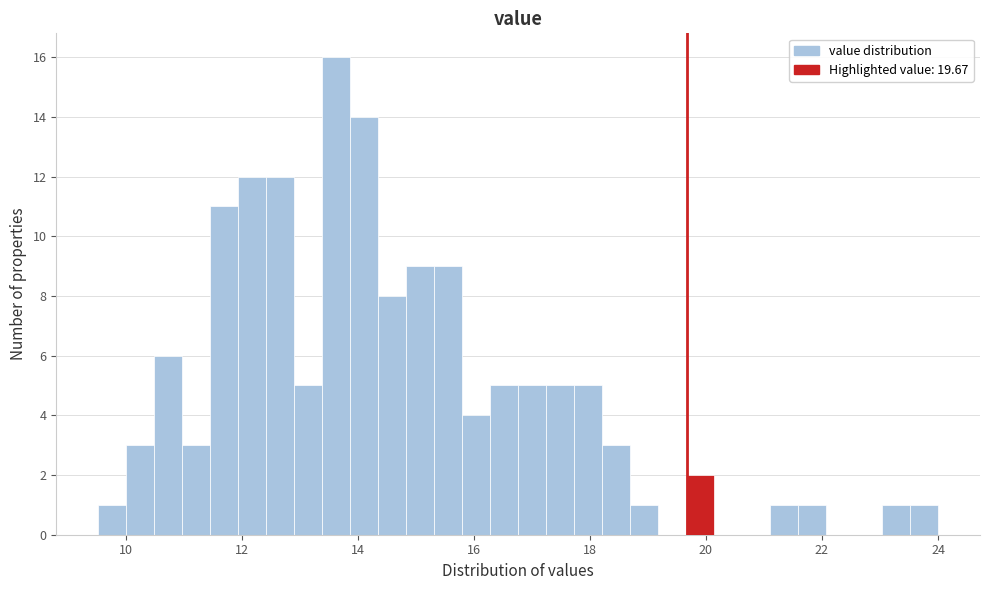

Around what value on the x-axis is the tallest bar? Give the approximate position of its centre, as read against the axis.

13.6